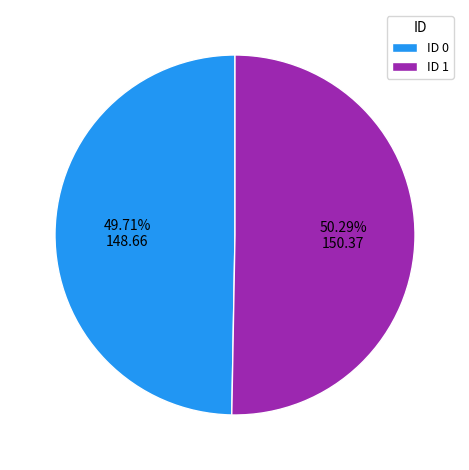

What is the majority slice?

ID 1